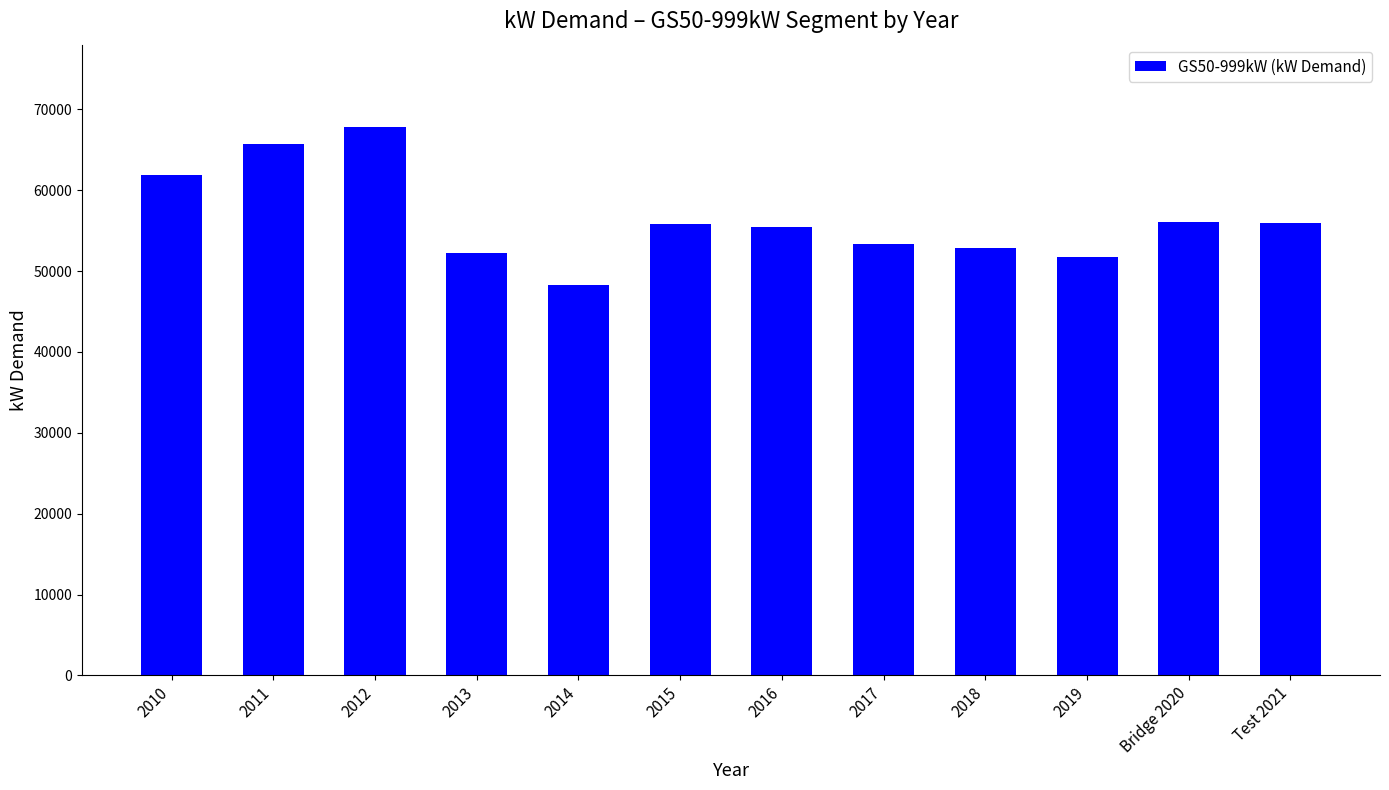

Read the value at 2015.

55778.2